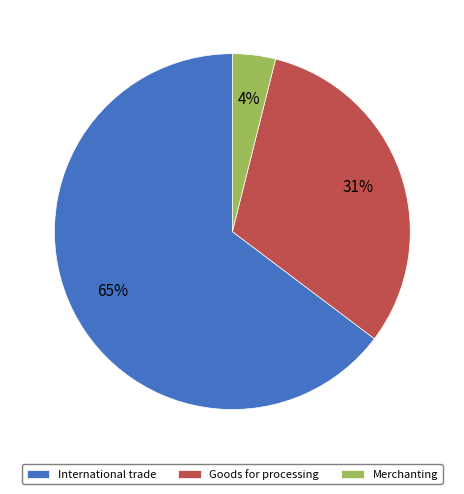

Which slice represents more than half of the pie?

International trade